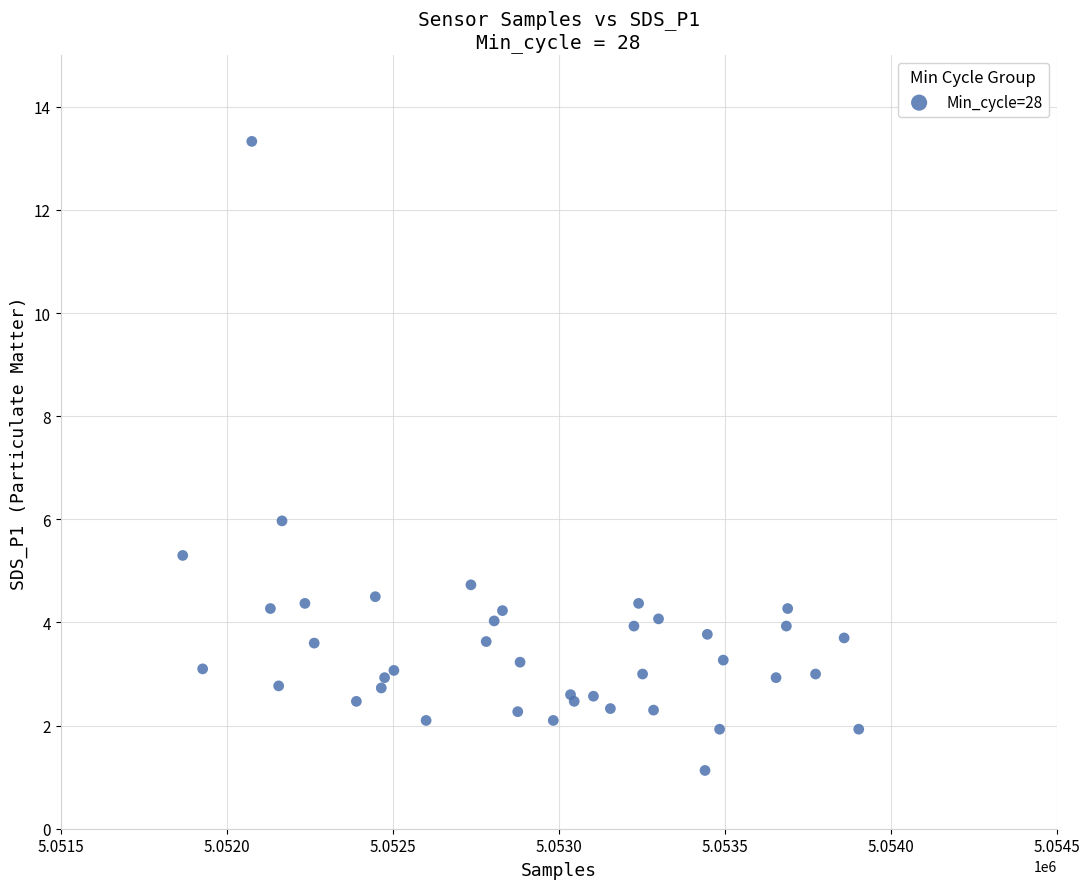

What Y value in the scatter plot is closest to 7?

6.0